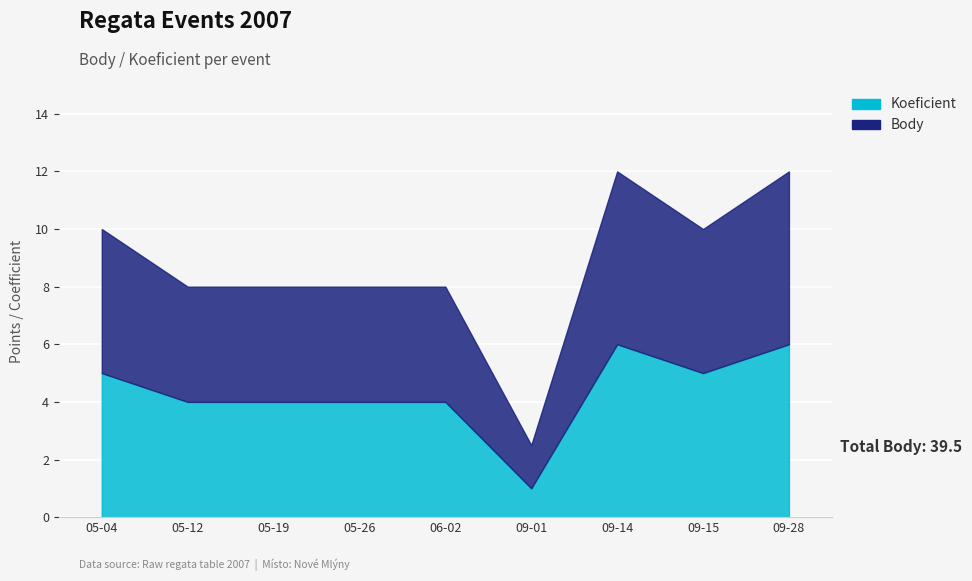

At which category is the sum across all series the highest?

2007-09-14